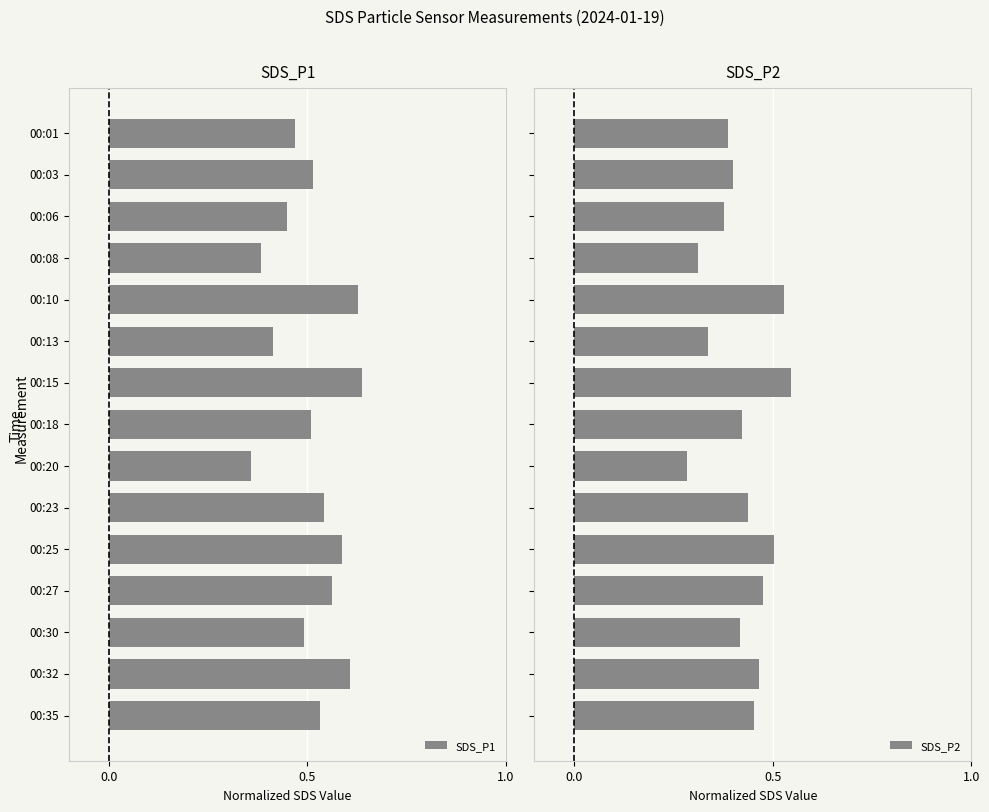

What is the sum of all SDS_P2 values?

6.3